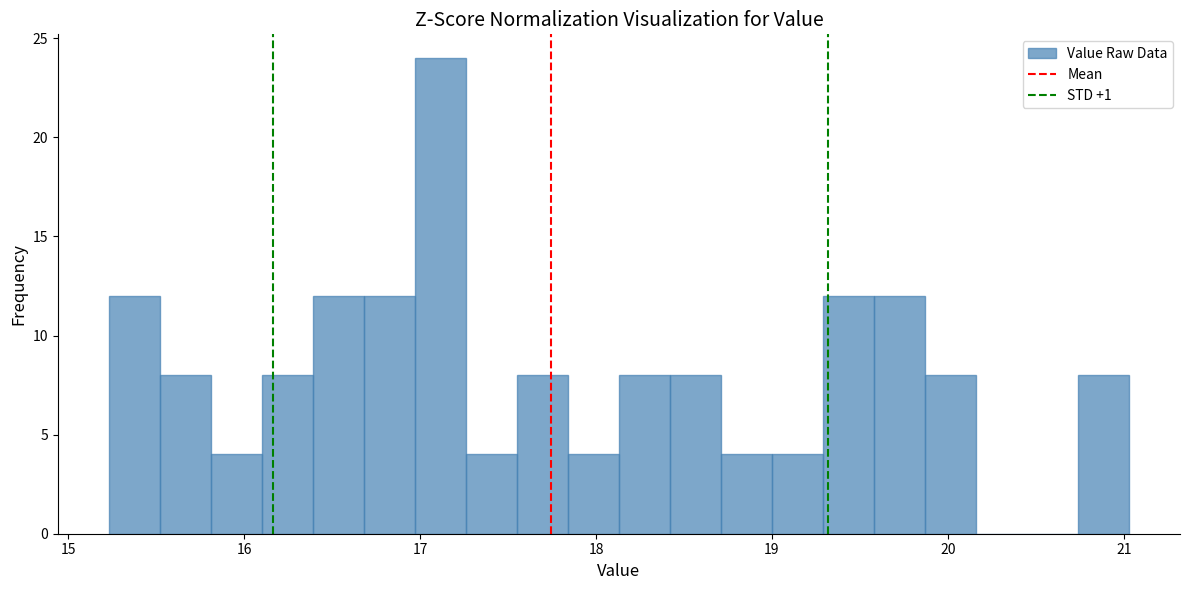

Read against the x-axis, roughly where is the centre of the tallest bar?

17.1